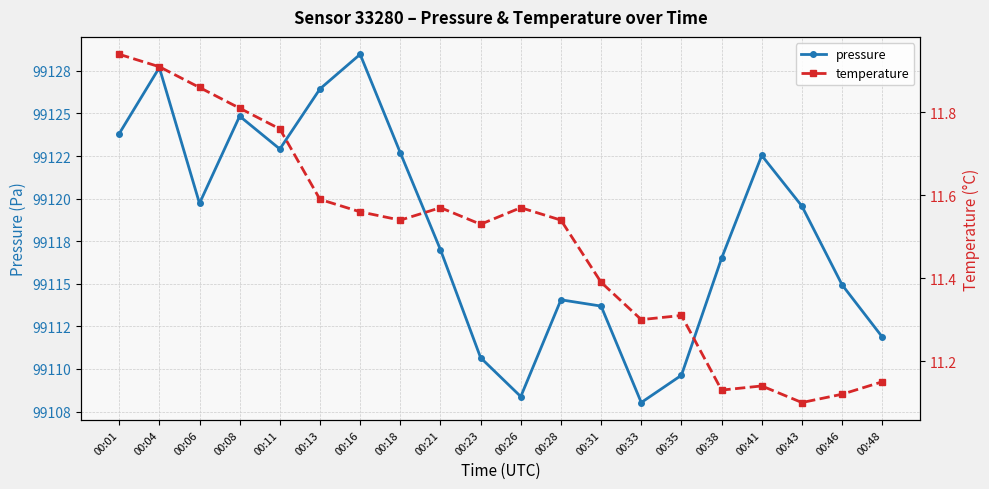

Between 00:21 and 00:41, which series saw the biggest shift?

pressure